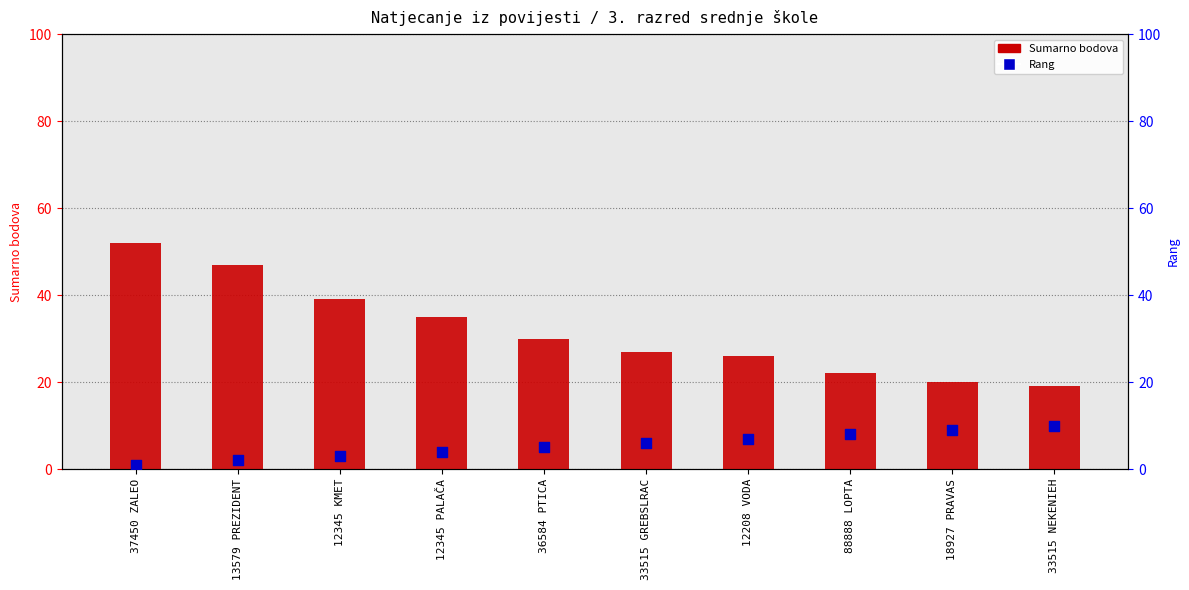

Which series reaches the maximum Y coordinate?

Sumarno bodova